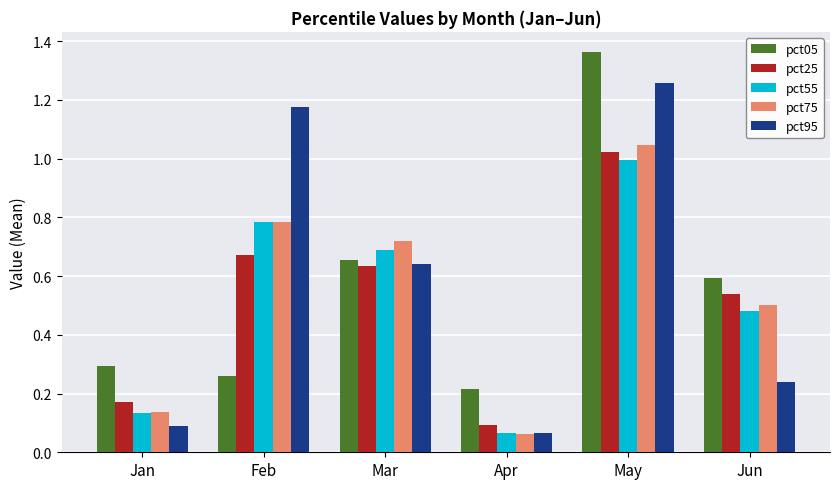

Between Jan and Mar, which series saw the biggest shift?

pct75